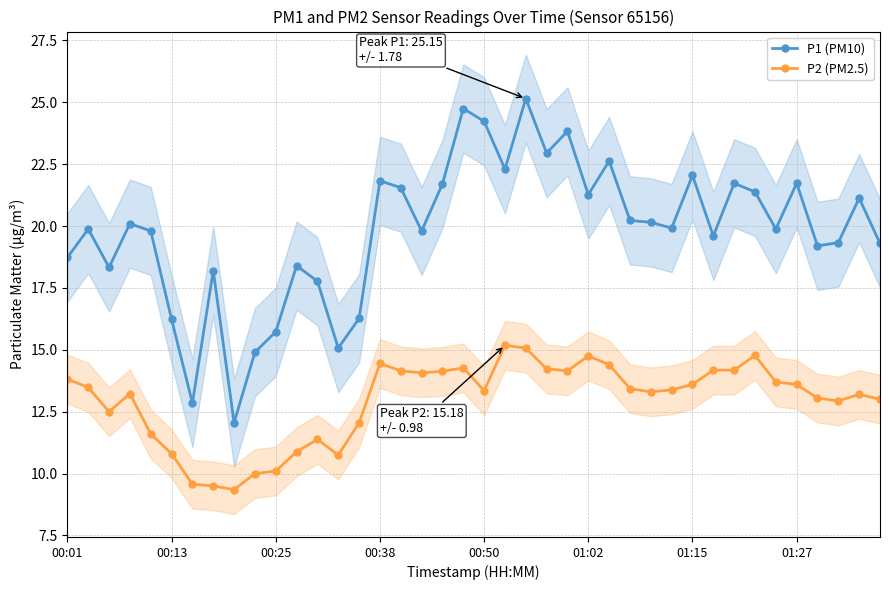

What value does the P1 (PM10) series have at 11?

18.4